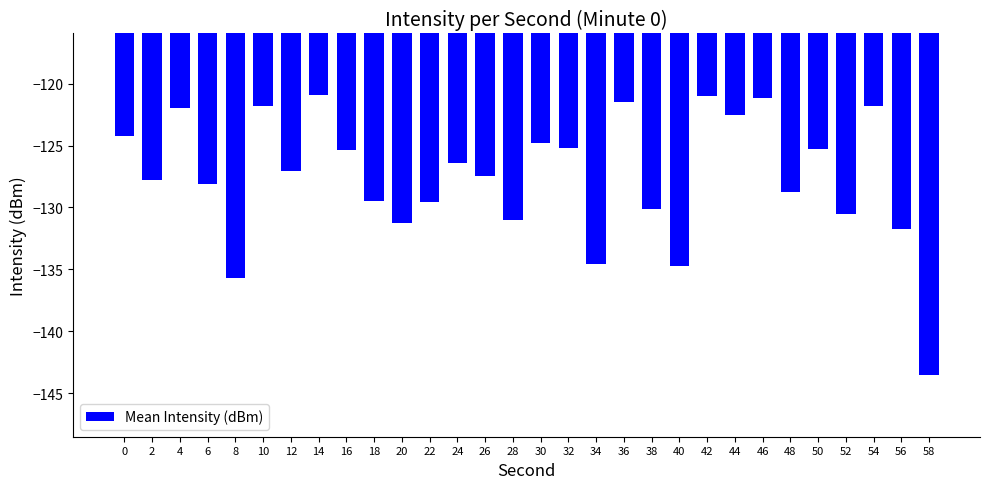

What is the greatest value displayed?

-120.9